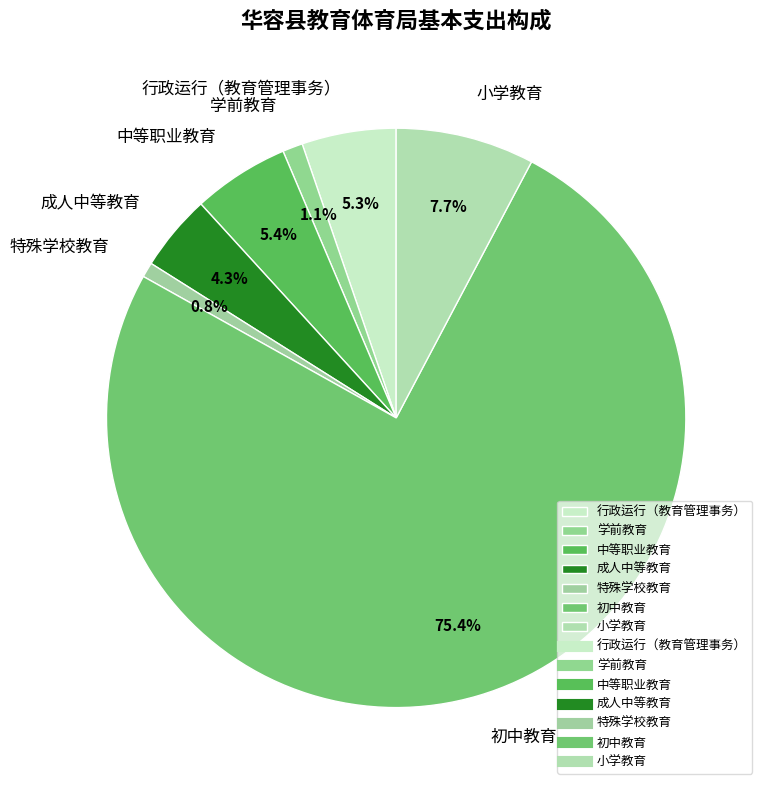

To the nearest percent, what is the combined percentage of 行政运行（教育管理事务） and 中等职业教育?

11%